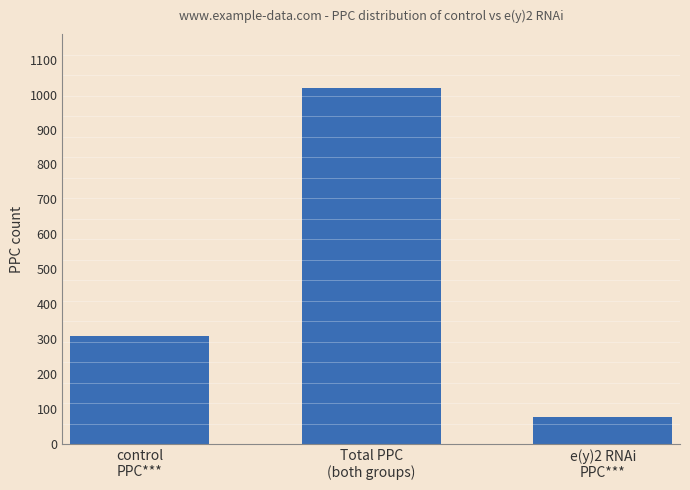

Which has a higher value, control
PPC*** or Total PPC
(both groups)?

Total PPC
(both groups)